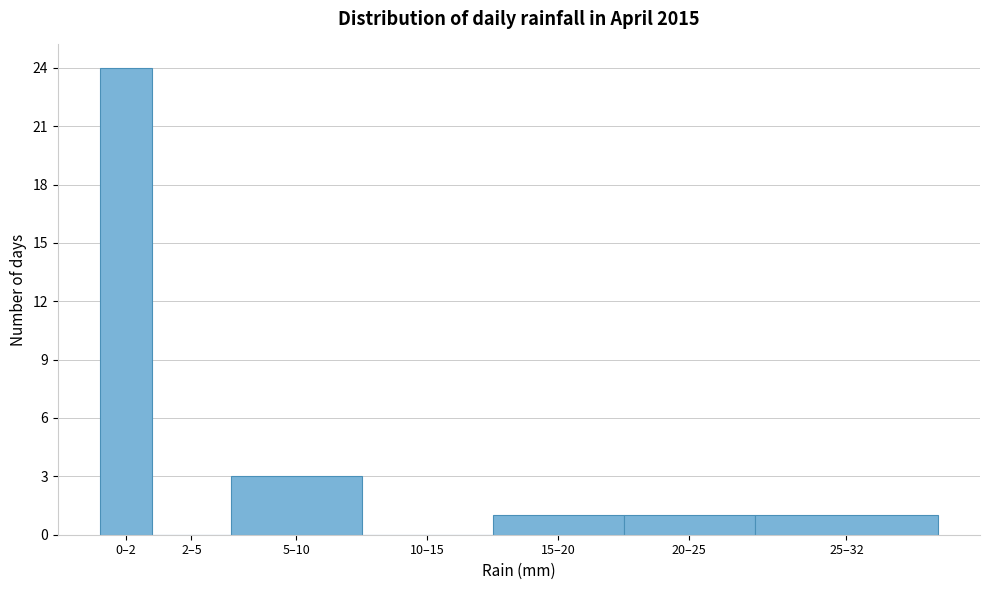

Reading left to right, transcribe all the data shown in this chart.

0–2=24	2–5=0	5–10=3	10–15=0	15–20=1	20–25=1	25–32=1